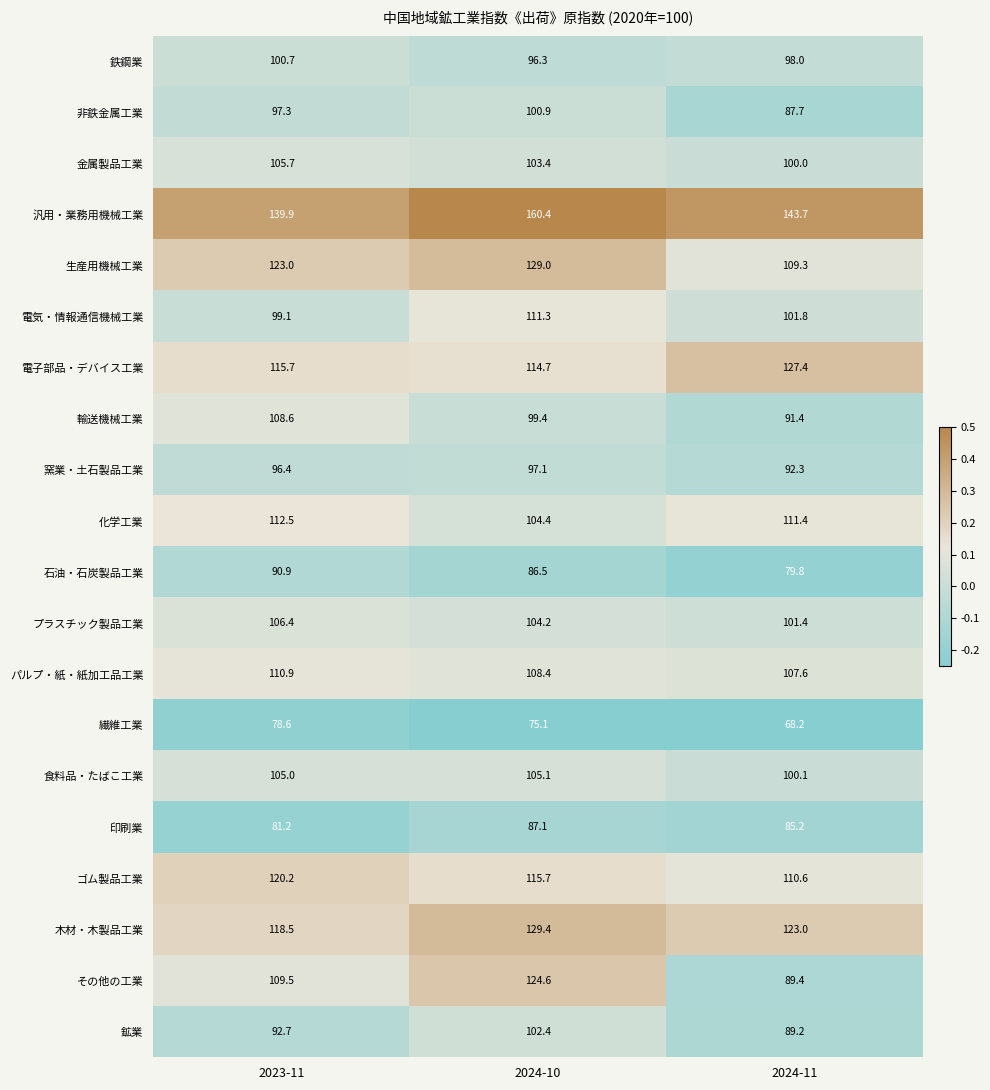

The 窯業・土石製品工業 series shows 35.2 at 2024-10. True or false?

False